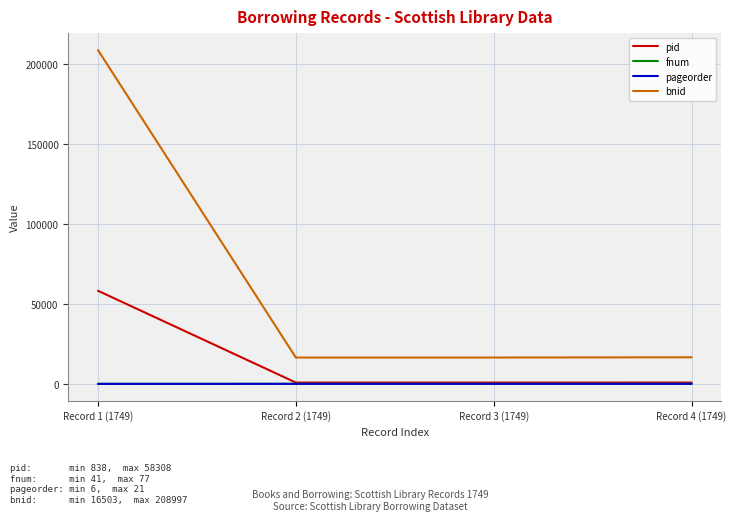

True or false: bnid and pageorder intersect in this chart.

False